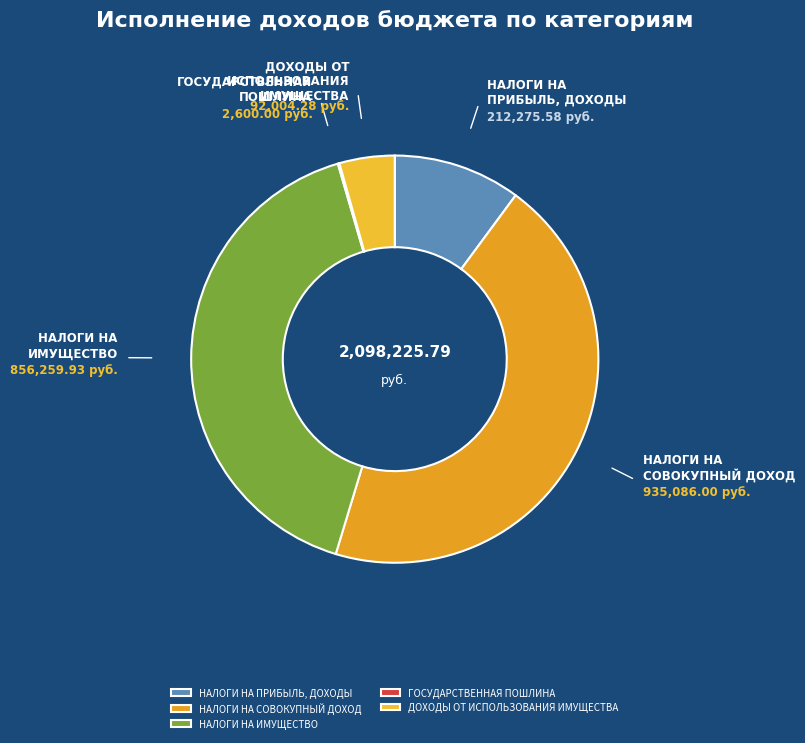

Combined, do НАЛОГИ НА ИМУЩЕСТВО and ДОХОДЫ ОТ ИСПОЛЬЗОВАНИЯ ИМУЩЕСТВА account for over 50%?

No